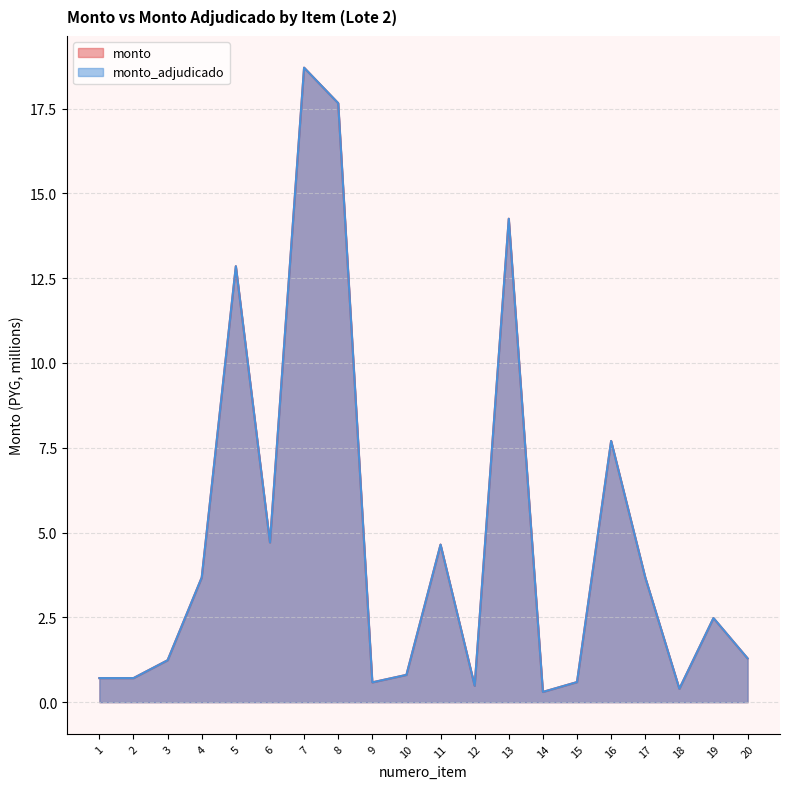

Rank the categories by monto_adjudicado value from highest to lowest.

7, 8, 13, 5, 16, 6, 11, 17, 4, 19, 20, 3, 10, 1, 2, 15, 9, 12, 18, 14